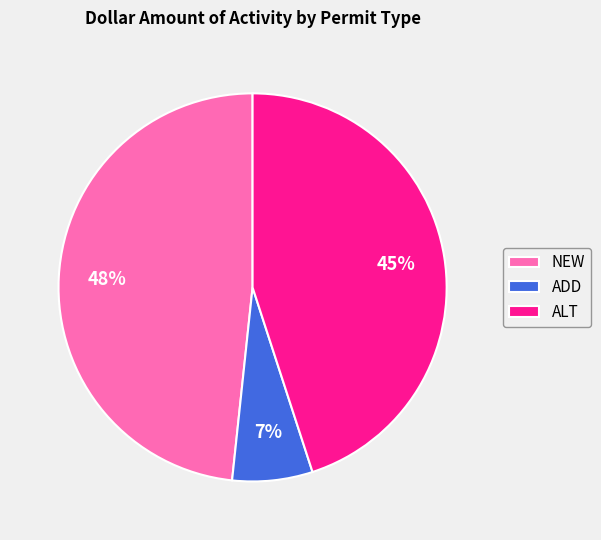

To the nearest percent, what portion does ALT represent?

45%